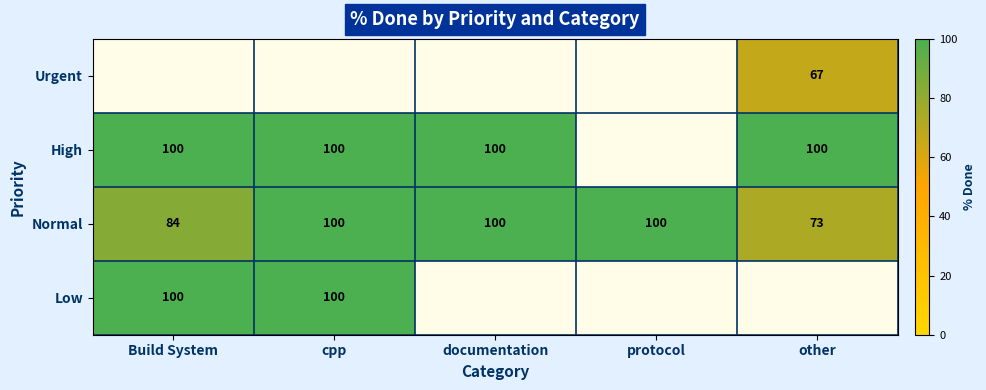

Which has a higher value, cpp or Build System?

Build System